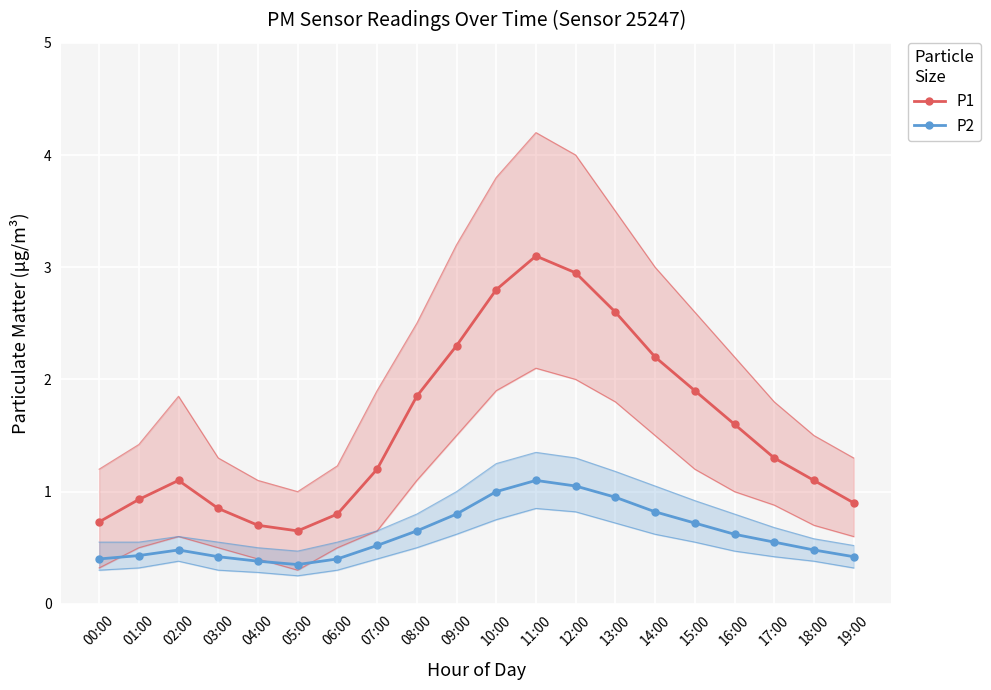

Reading left to right, transcribe all the data shown in this chart.

P1: 00:00=0.7	01:00=0.9	02:00=1.1	03:00=0.8	04:00=0.7	05:00=0.7	06:00=0.8	07:00=1.2	08:00=1.9	09:00=2.3	10:00=2.8	11:00=3.1	12:00=3.0	13:00=2.6	14:00=2.2	15:00=1.9	16:00=1.6	17:00=1.3	18:00=1.1	19:00=0.9
P2: 00:00=0.4	01:00=0.4	02:00=0.5	03:00=0.4	04:00=0.4	05:00=0.3	06:00=0.4	07:00=0.5	08:00=0.7	09:00=0.8	10:00=1.0	11:00=1.1	12:00=1.1	13:00=0.9	14:00=0.8	15:00=0.7	16:00=0.6	17:00=0.6	18:00=0.5	19:00=0.4